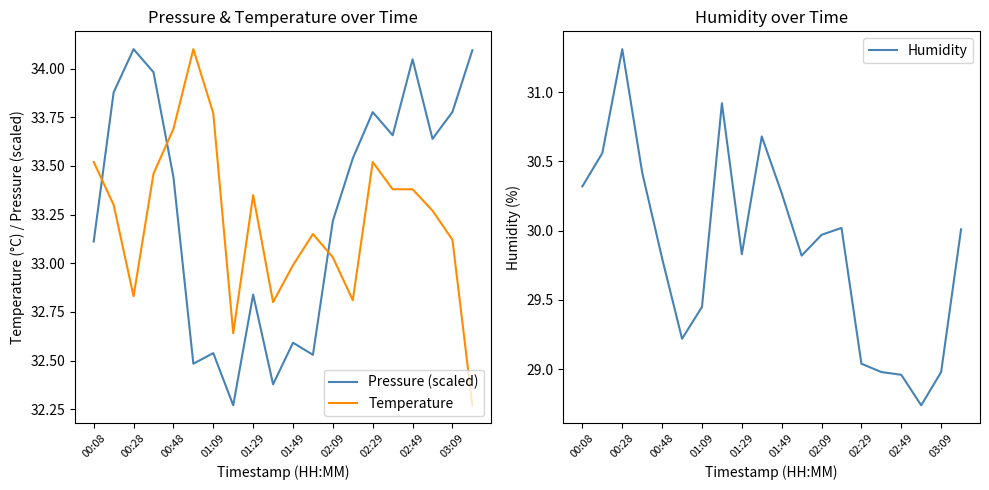

The Pressure (scaled) series shows 53.4 at 01:49. True or false?

False